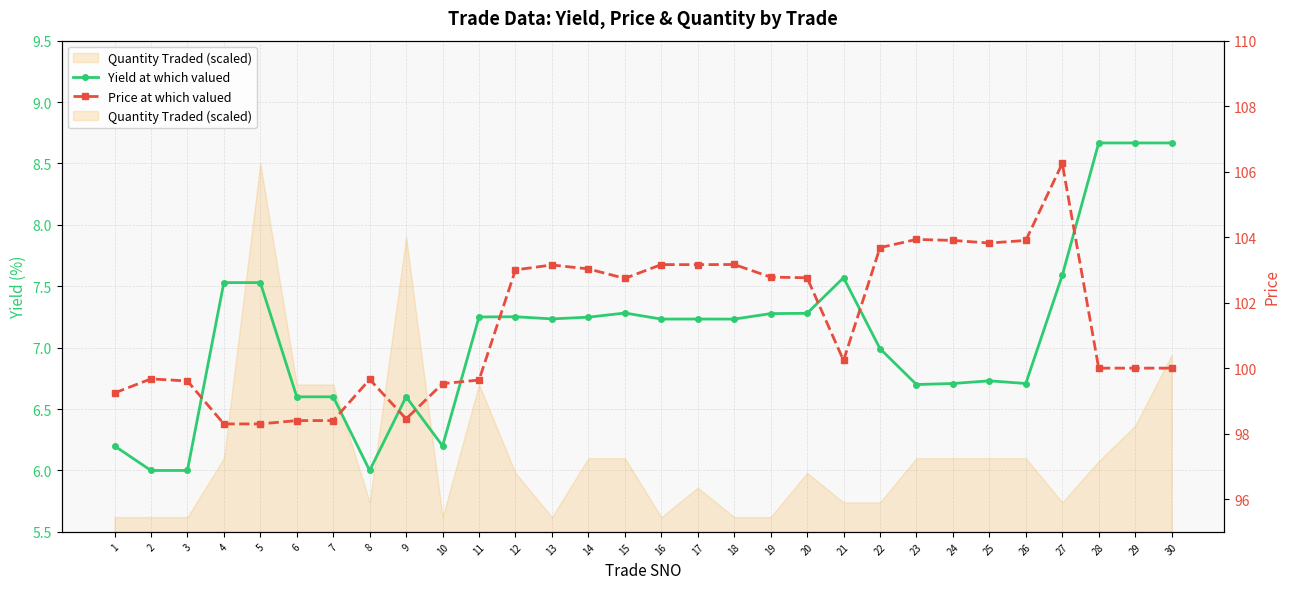

What is the lowest value of the Yield at which valued series?

6.0